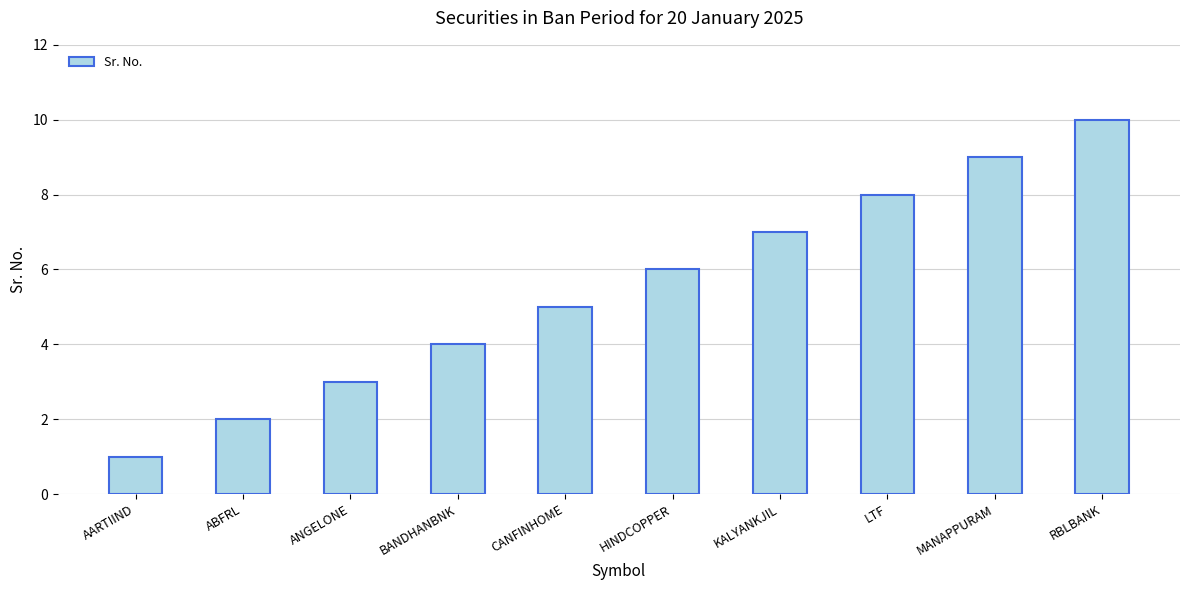

The chart shows a value of 3 at ABFRL. True or false?

False